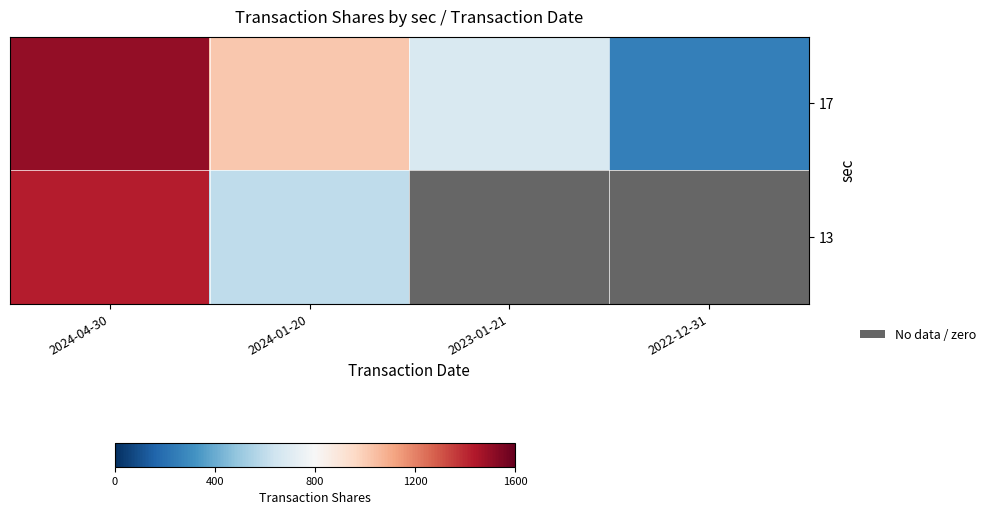

What is the difference between the highest and lowest values at 2024-04-30?

69.0